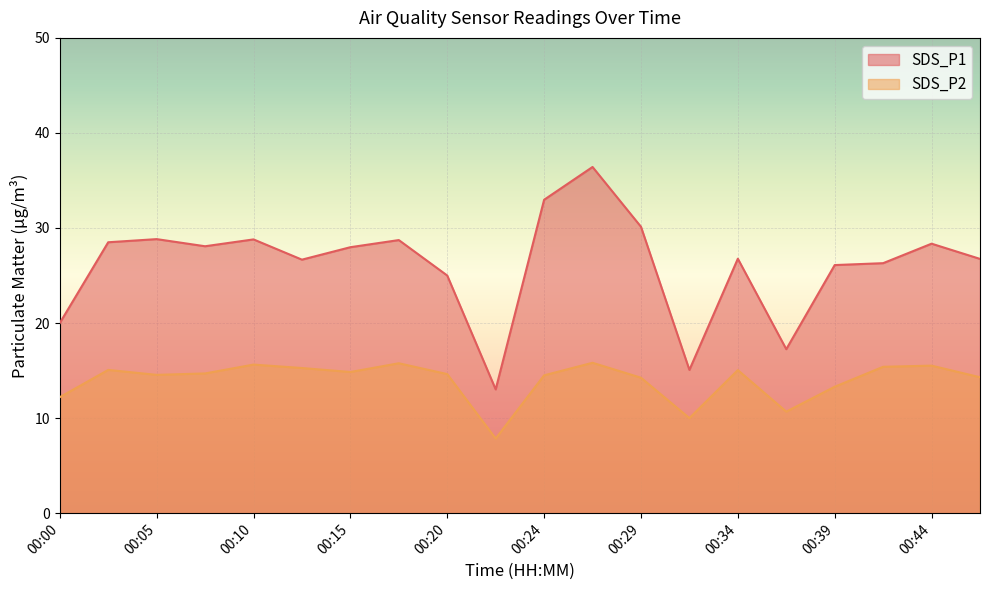

The value of SDS_P2 at 00:29 is 22.1. True or false?

False